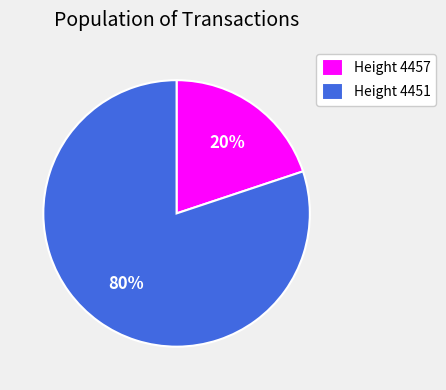

Which has a higher value, Height 4457 or Height 4451?

Height 4451